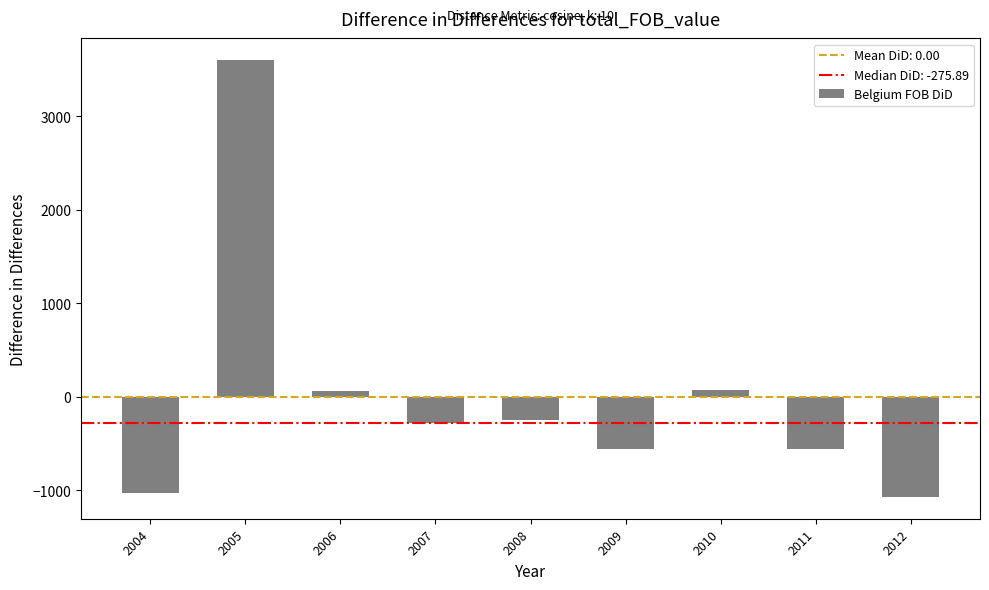

Which category has the highest value across all series?

2005